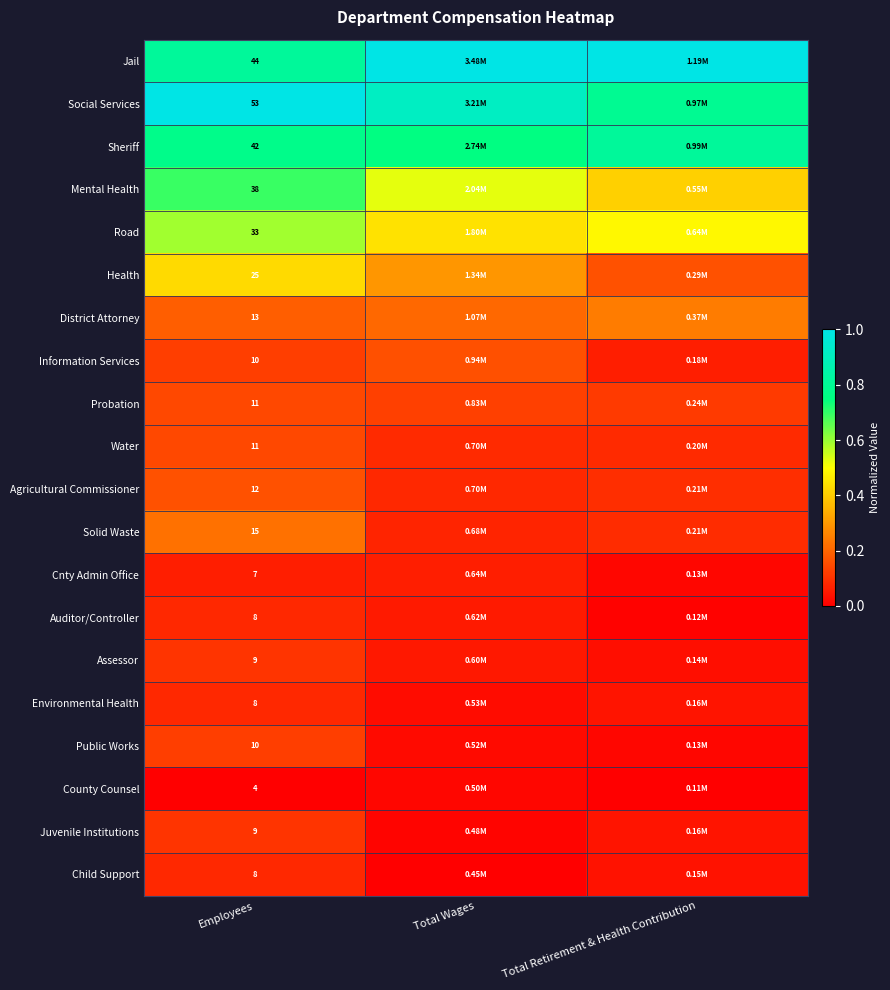

At which label does Solid Waste reach its peak?

Employees